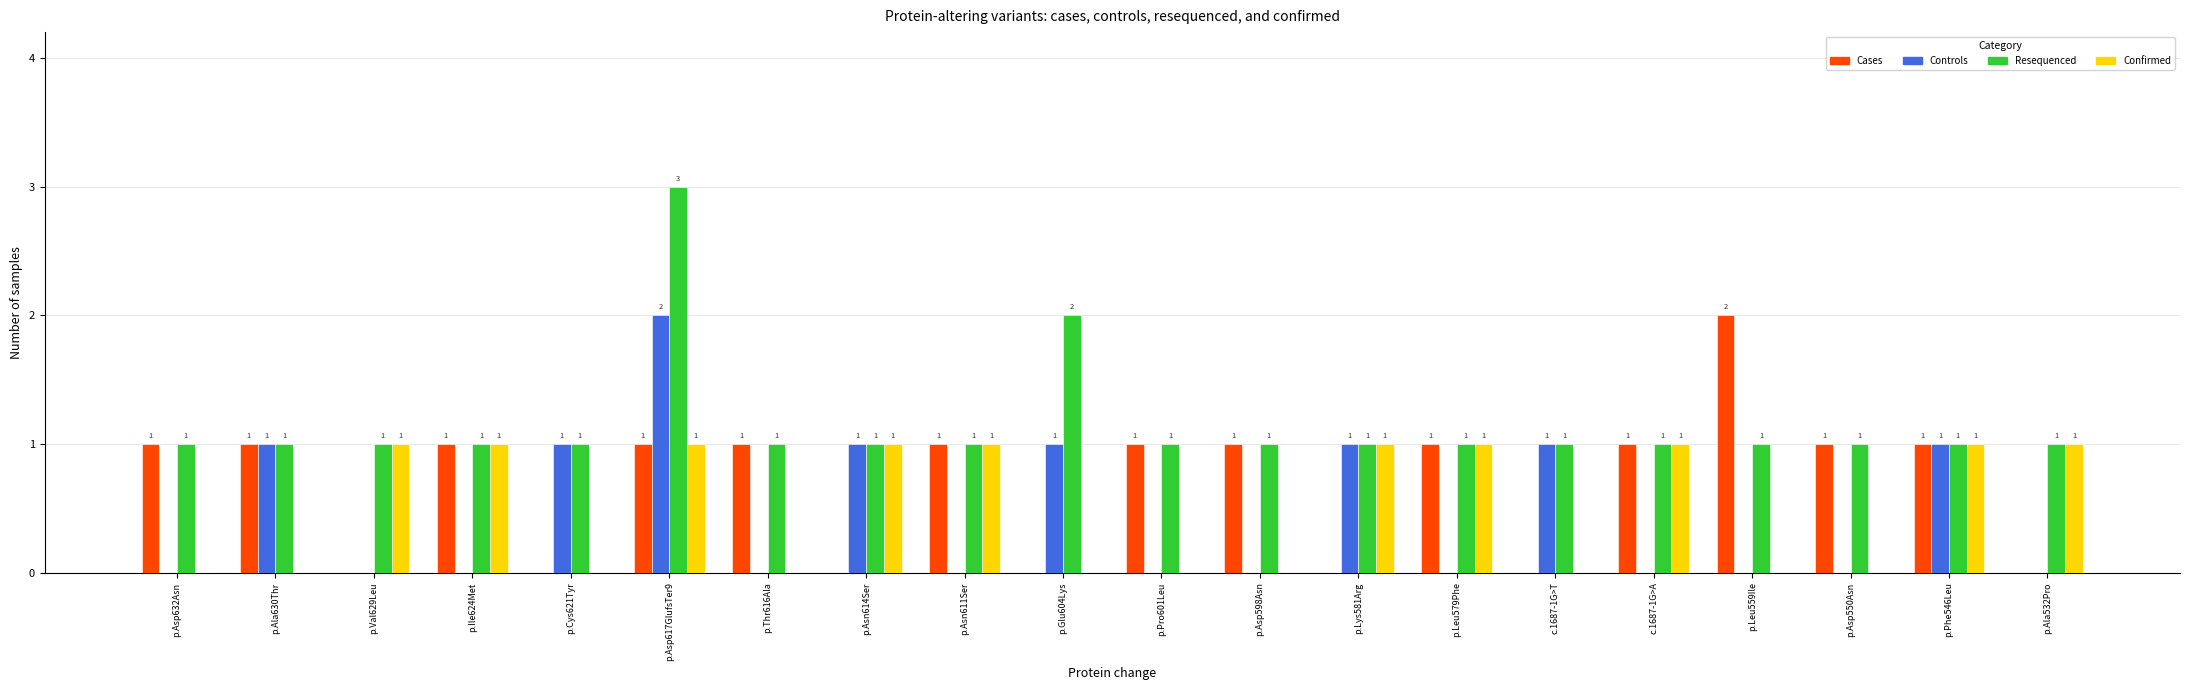

Which series changed the most between p.Lys581Arg and c.1687-1G>T?

Confirmed